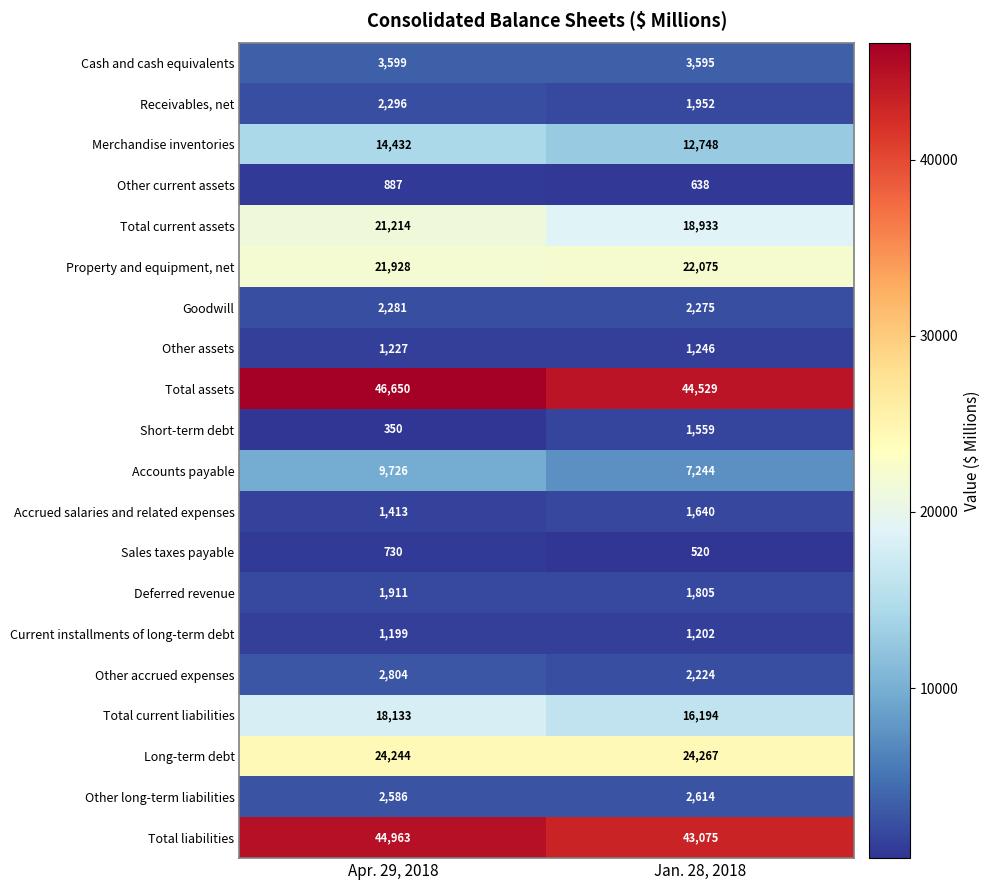

What is the difference between the maximum and minimum values in the Other long-term liabilities series?

28